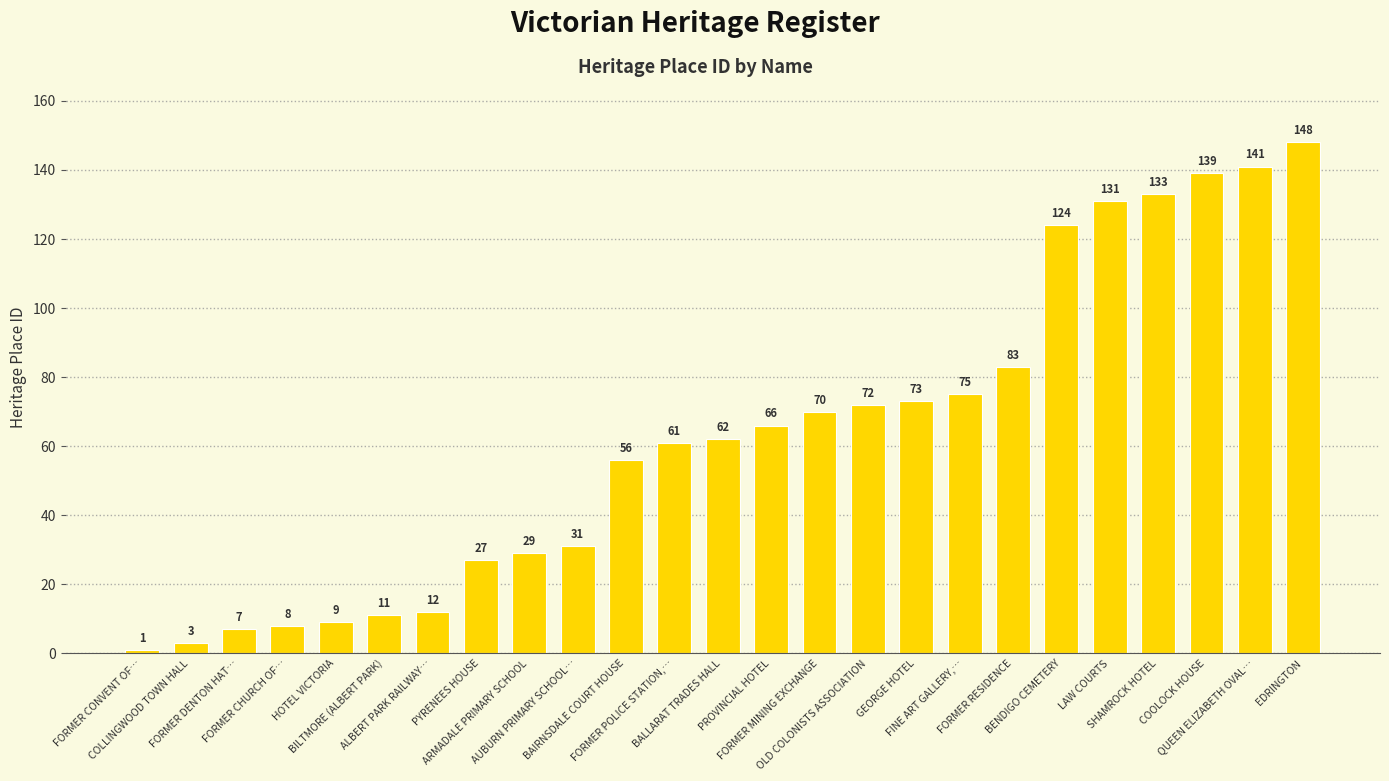

What is the average value?

63